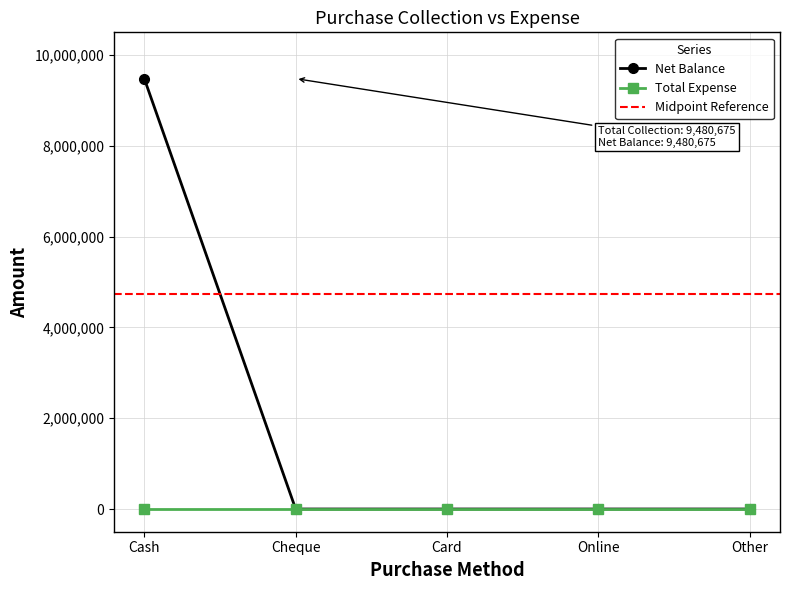

The value at Cash is 6136736. True or false?

False